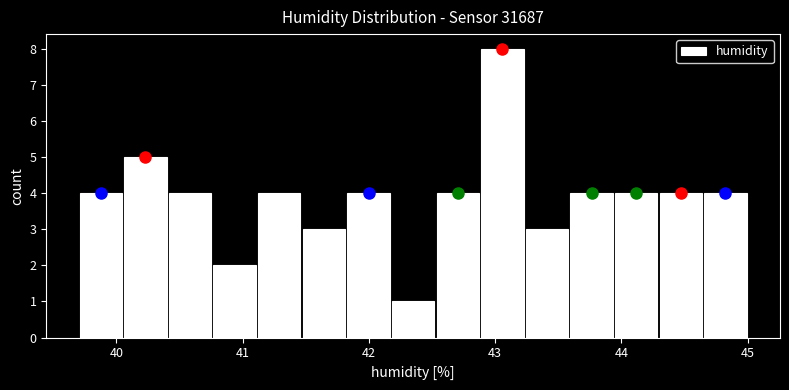

Around what value on the x-axis is the tallest bar? Give the approximate position of its centre, as read against the axis.

43.1